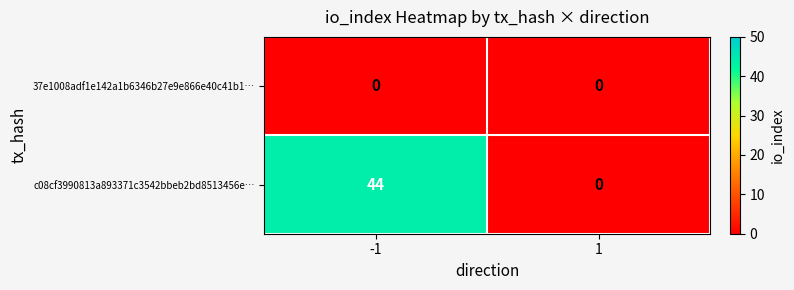

Which series has the widest spread of values?

c08cf3990813a893371c3542bbeb2bd8513456e…